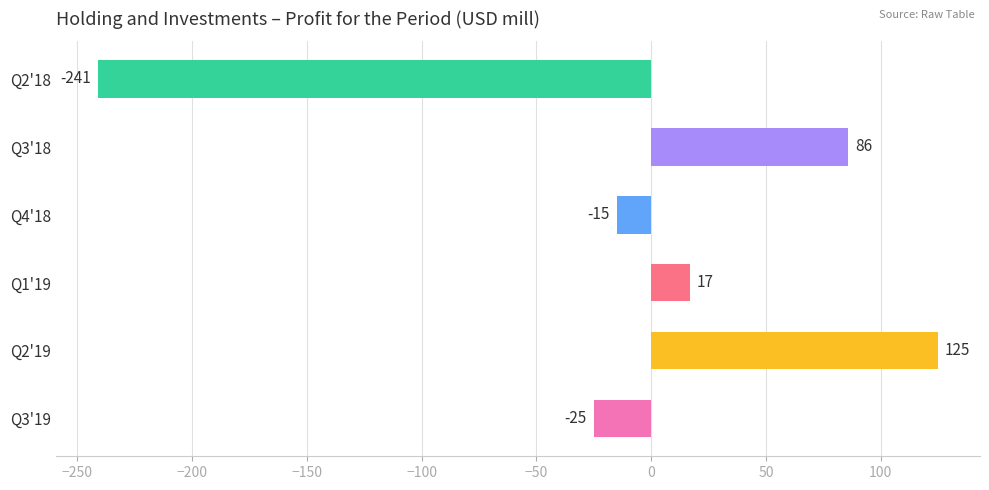

What is the smallest value displayed?

-241